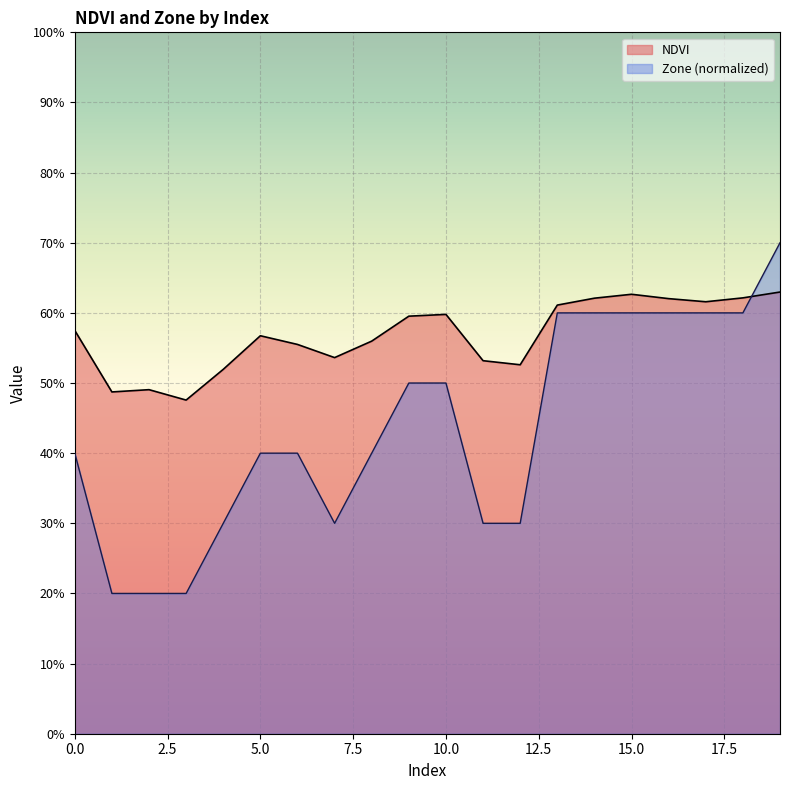

What are all the series names shown in the legend?

NDVI, Zone (normalized)